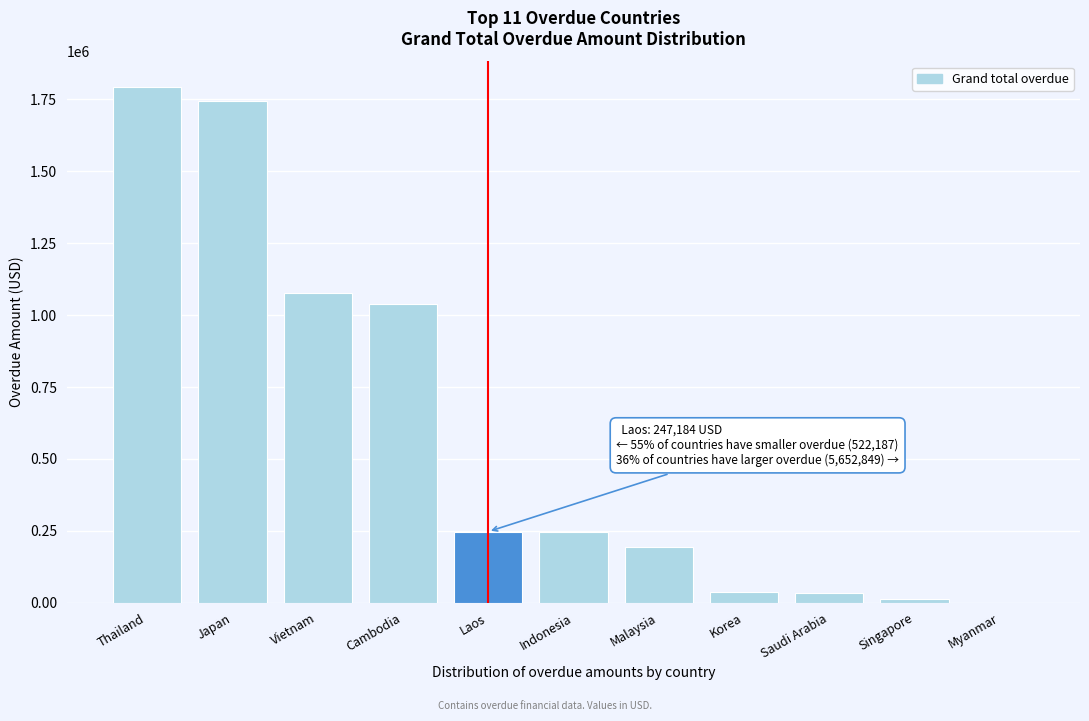

The value at Vietnam is 1078352.4. True or false?

True